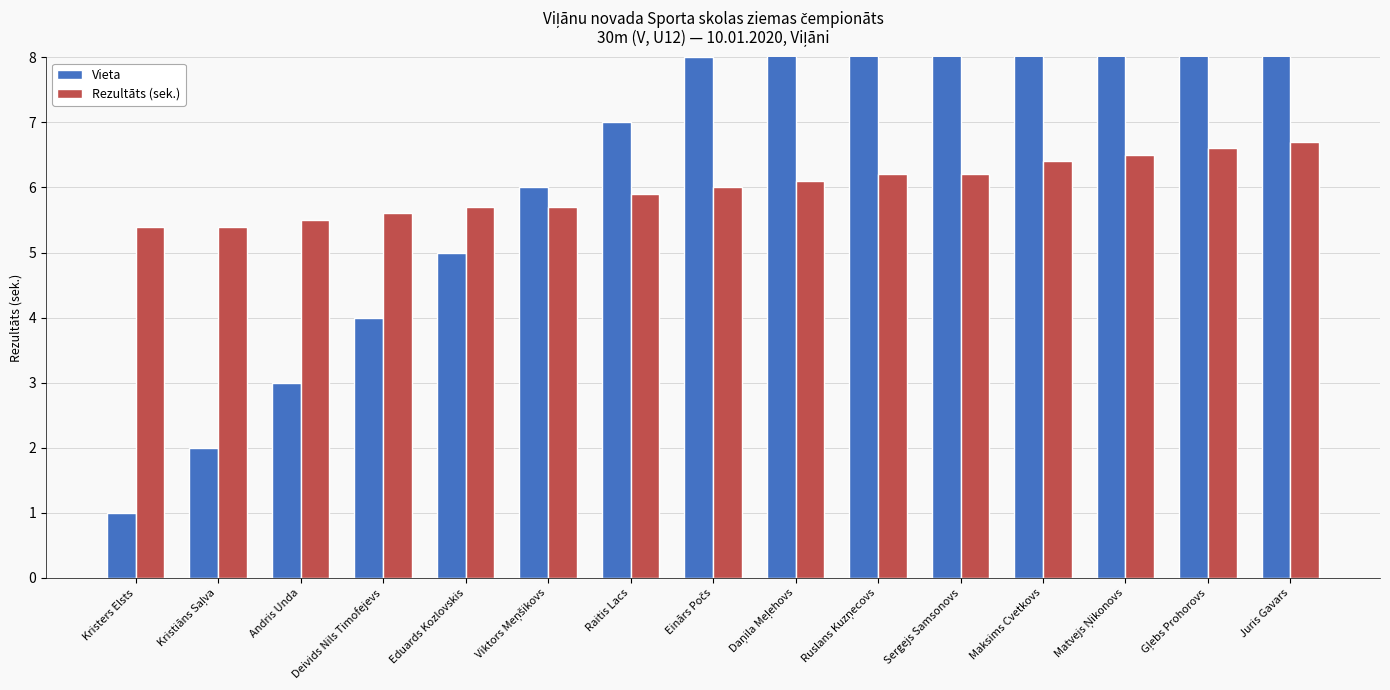

Reading right to left, transcribe all the data shown in this chart.

Vieta: 15.0	14.0	13.0	12.0	11.0	10.0	9.0	8.0	7.0	6.0	5.0	4.0	3.0	2.0	1.0
Rezultāts (sek.): 6.7	6.6	6.5	6.4	6.2	6.2	6.1	6.0	5.9	5.7	5.7	5.6	5.5	5.4	5.4